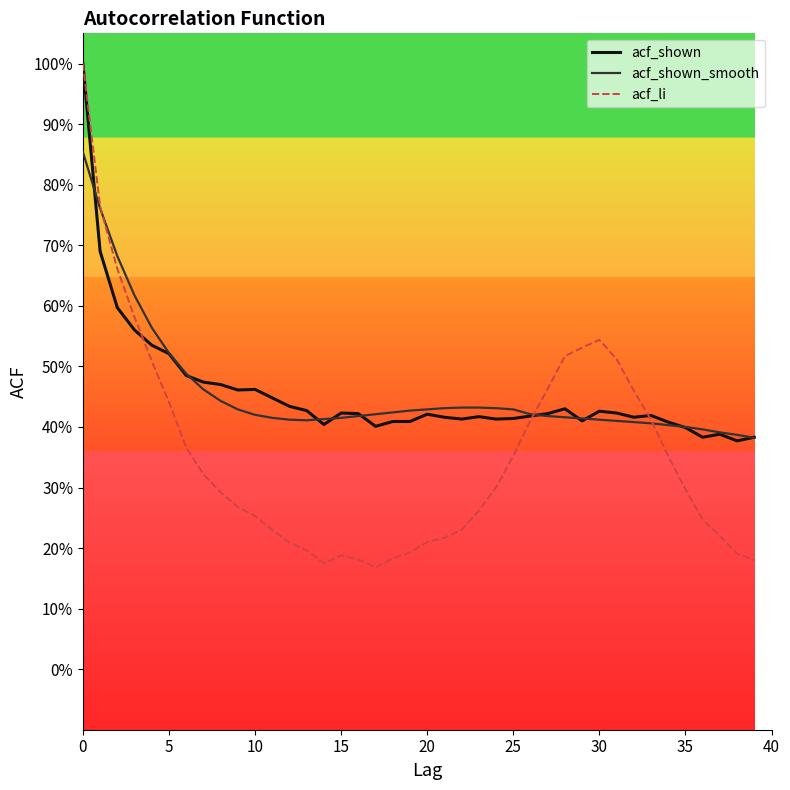

True or false: acf_shown has more than 0 interior local peaks.

True